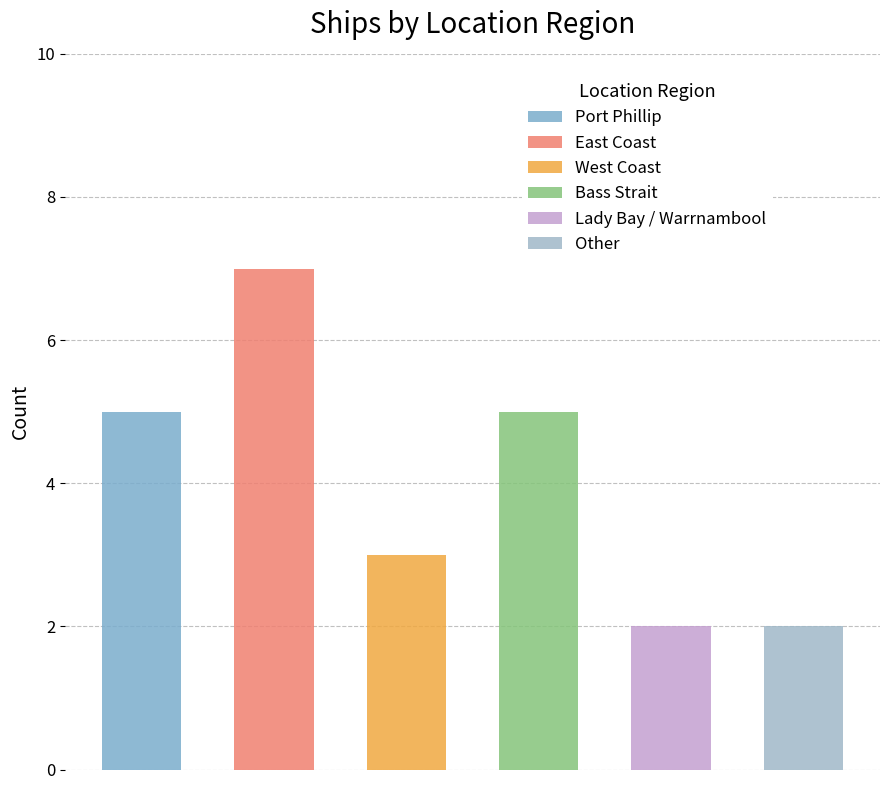

Reading right to left, list all the values displayed in this chart.

Other=2	Lady Bay / Warrnambool=2	Bass Strait=5	West Coast=3	East Coast=7	Port Phillip=5